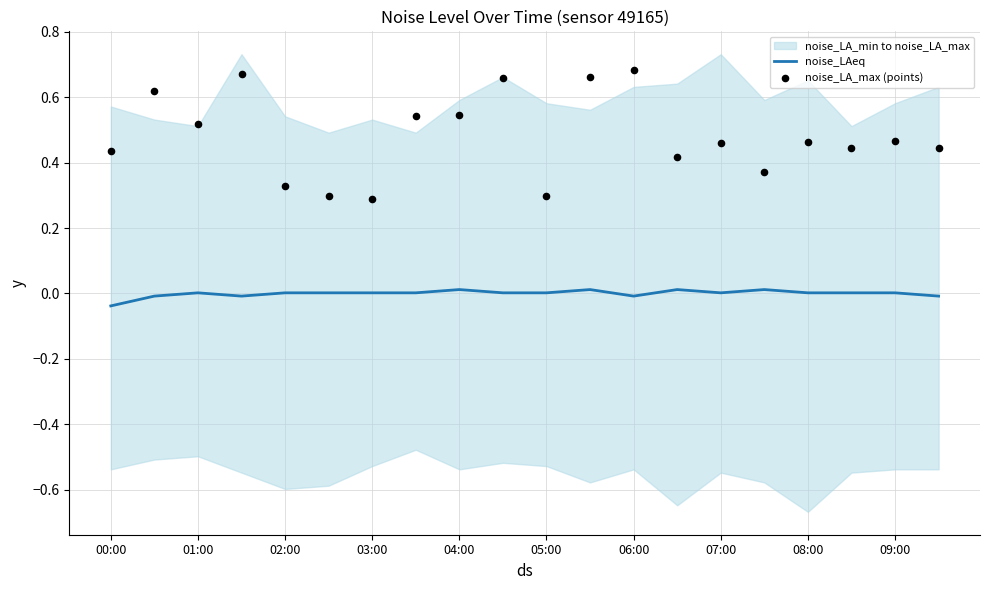

The value of noise_LAeq at 01:00 is 0.0. True or false?

True